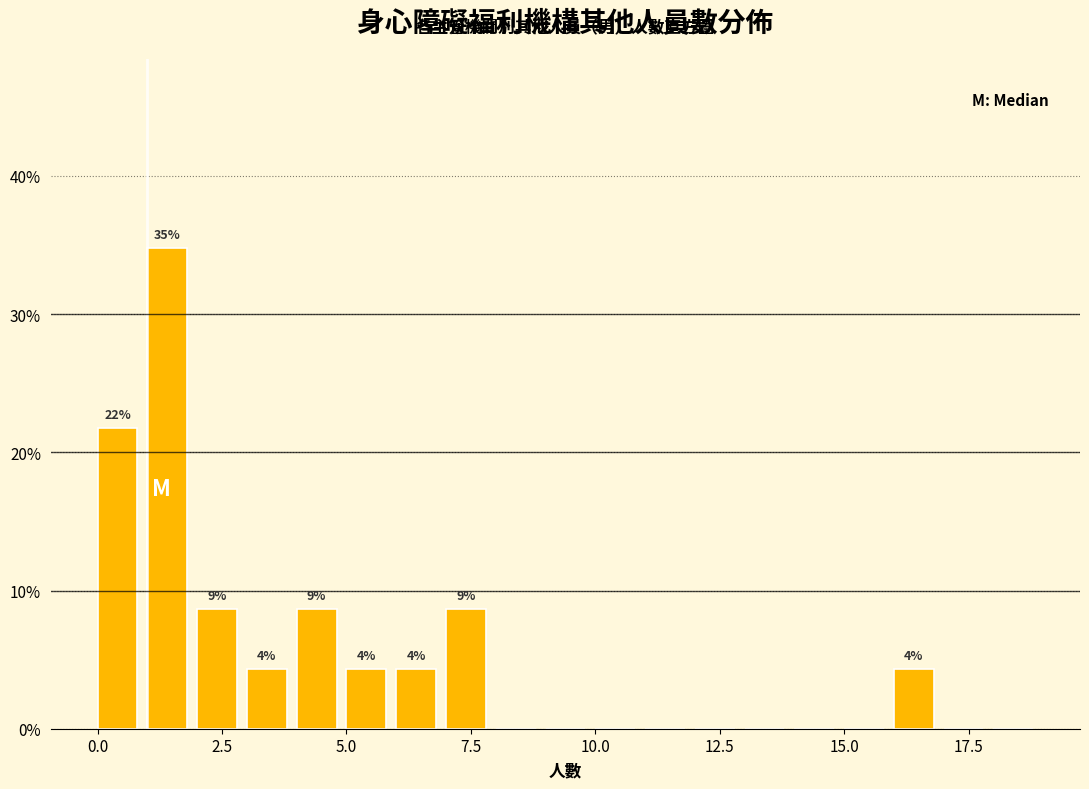

Around what value on the x-axis is the tallest bar? Give the approximate position of its centre, as read against the axis.

1.5